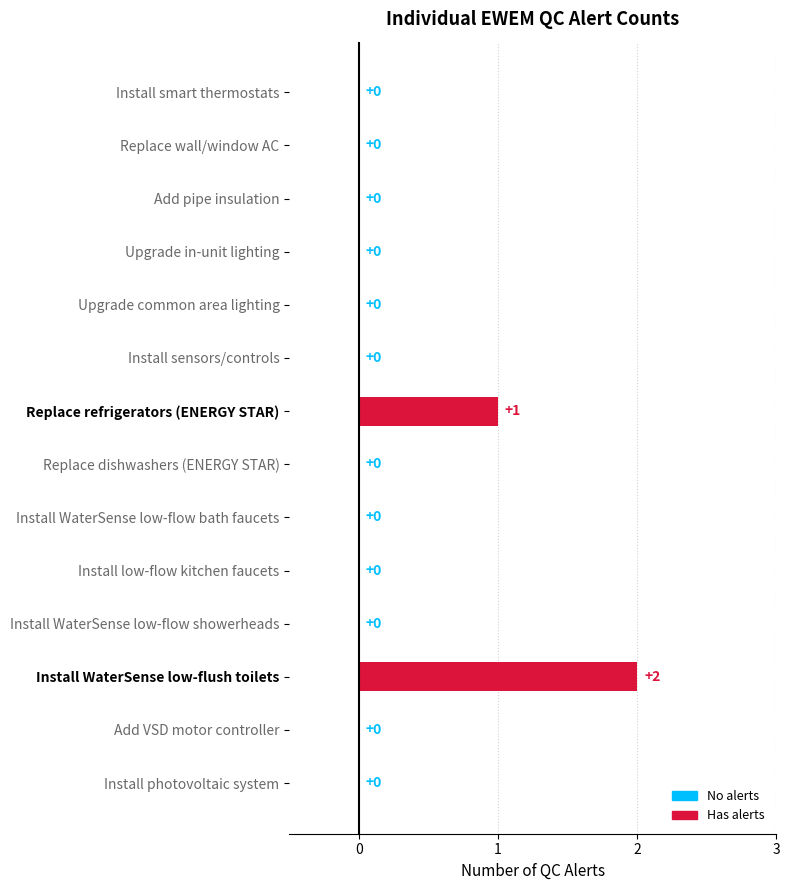

How many data points does each series have?

14